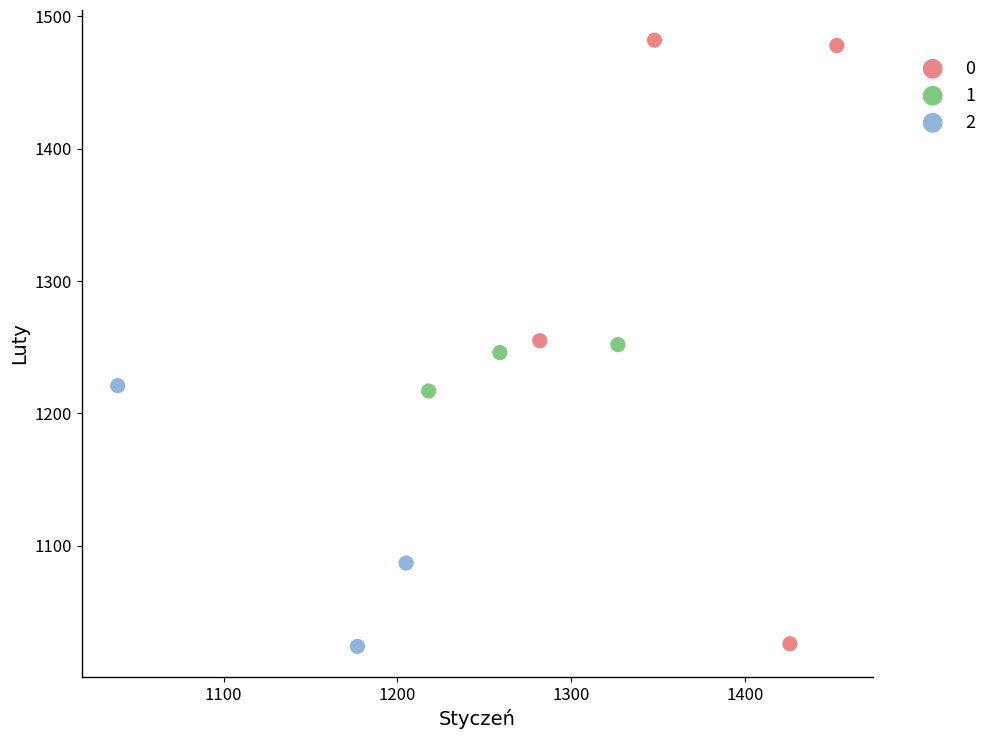

What are all the series names shown in the legend?

0, 1, 2